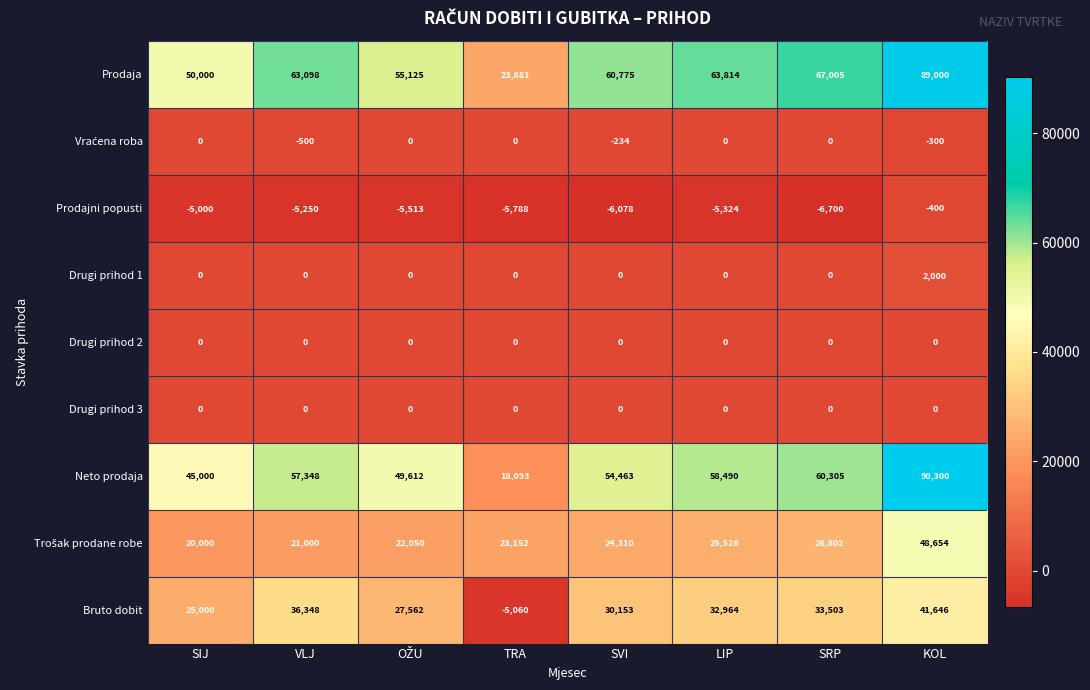

What is the minimum value for Neto prodaja?

18093